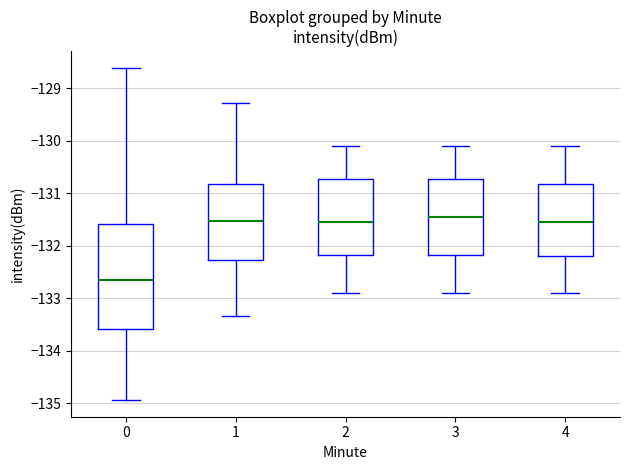

Reading left to right, transcribe this box plot: for each box, give where its median line is, the range the box spans, and where its two whiskers end, as read against the y-axis. The values are not printed on the chart, so give them approximately, as read against the axis.

0: median -132.6, box -133.6 to -131.6, whiskers -134.9 to -128.6
1: median -131.5, box -132.3 to -130.8, whiskers -133.3 to -129.3
2: median -131.5, box -132.2 to -130.7, whiskers -132.9 to -130.1
3: median -131.4, box -132.2 to -130.7, whiskers -132.9 to -130.1
4: median -131.5, box -132.2 to -130.8, whiskers -132.9 to -130.1